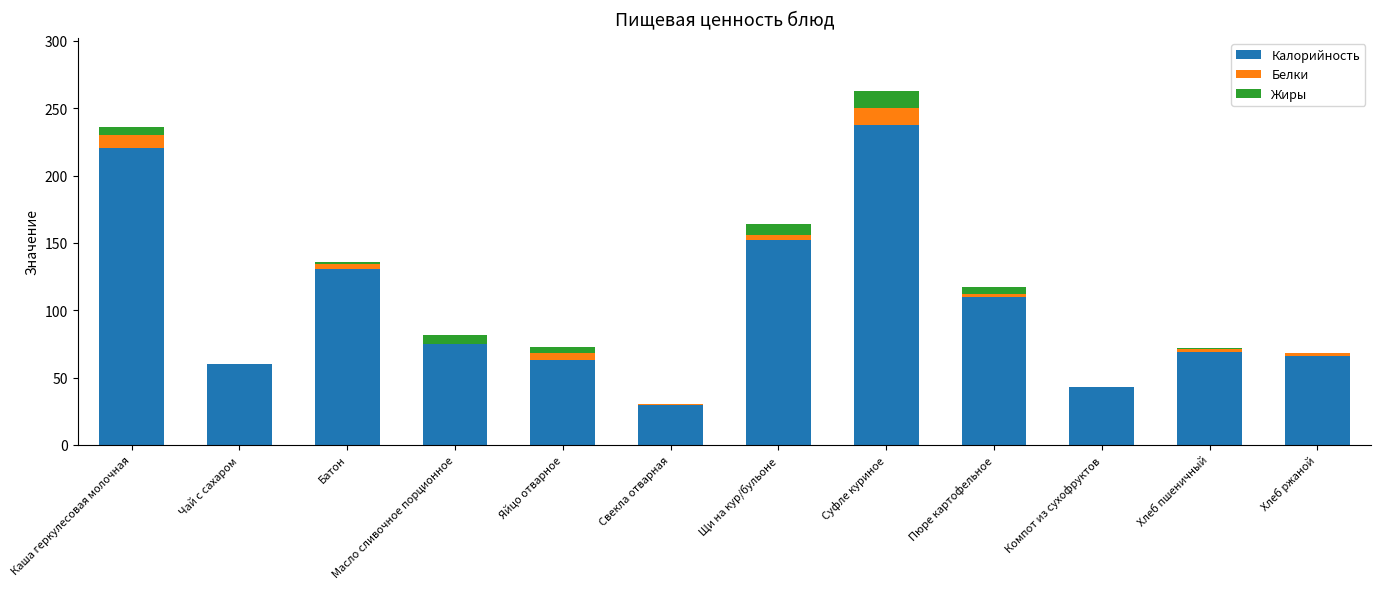

What are all the series names shown in the legend?

Калорийность, Белки, Жиры